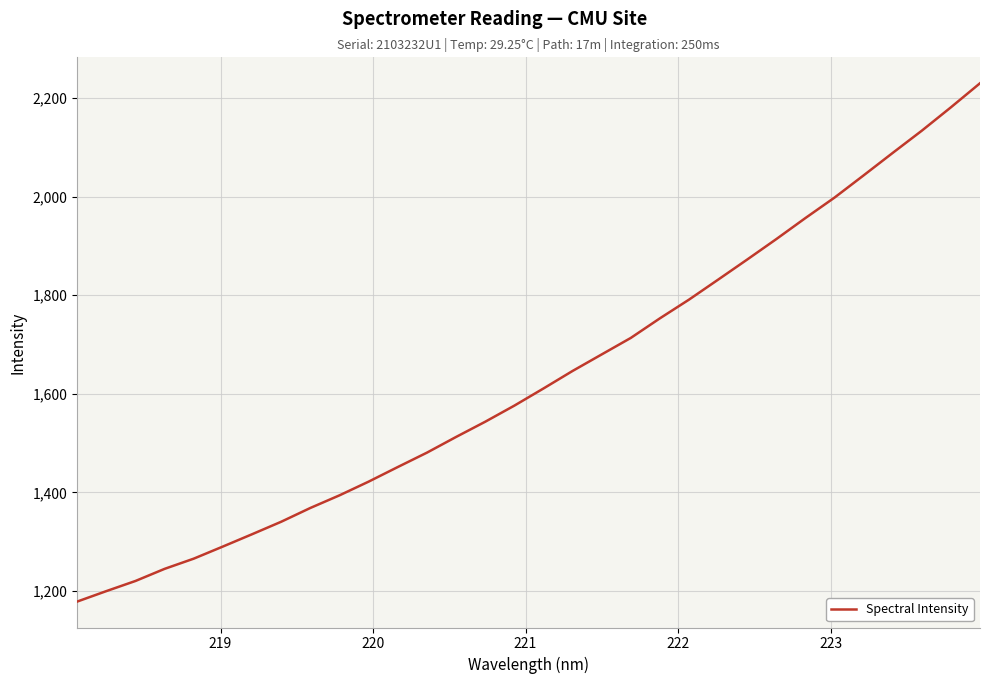

What is the difference between the maximum and minimum values?

1051.2